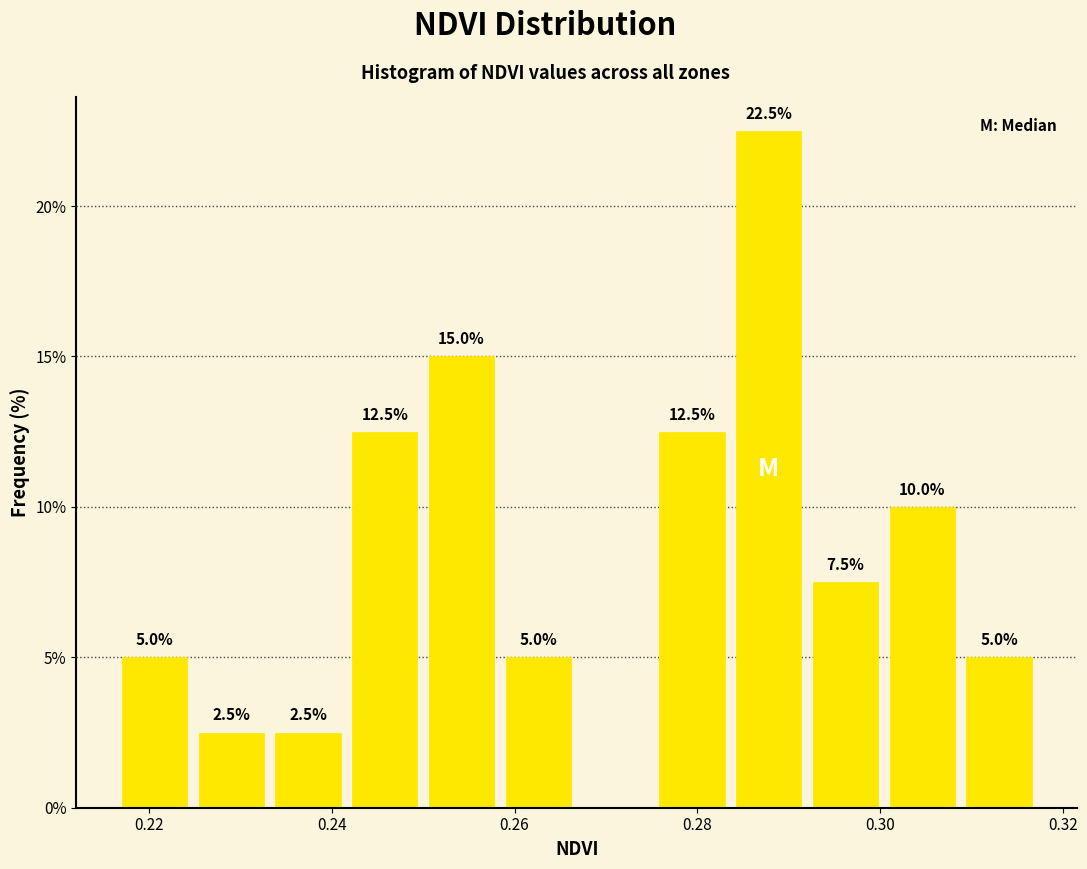

Over which range of the x-axis is the bar tallest?

0.284 to 0.292